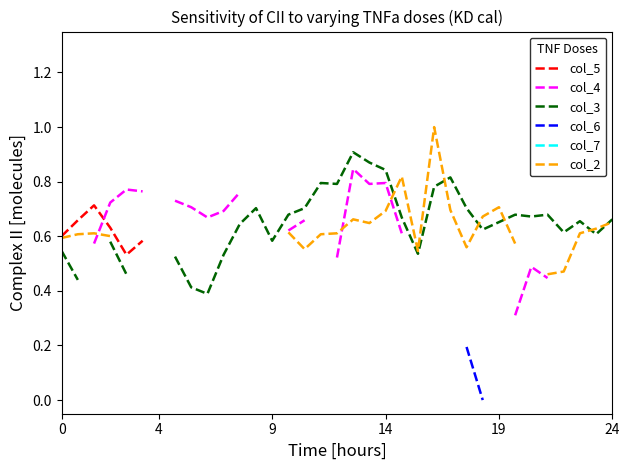

Is the value of col_3 at 24 greater than the value of col_5 at 13?

No